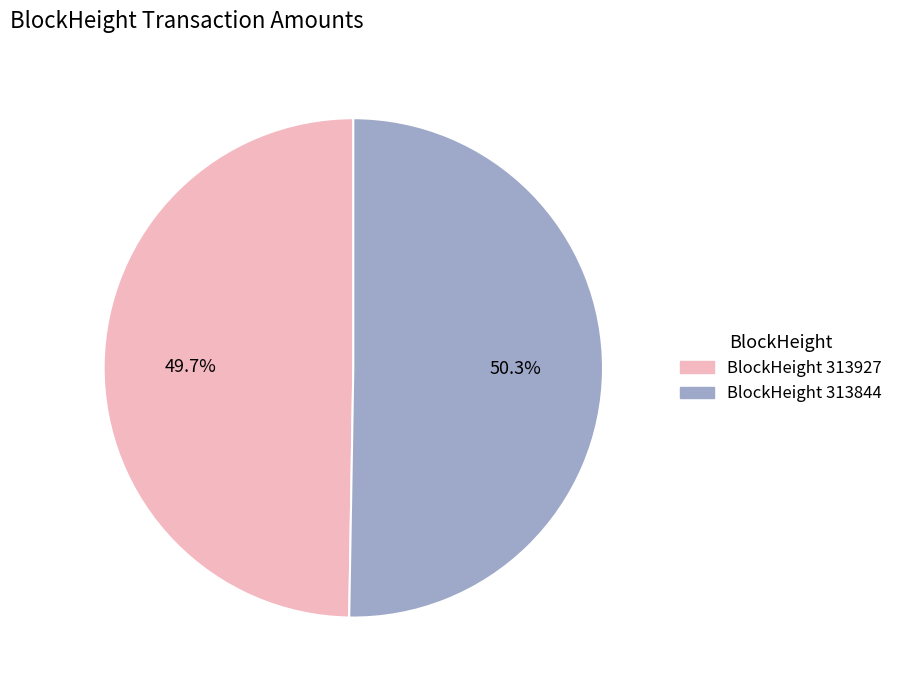

Does any single category account for the majority?

Yes